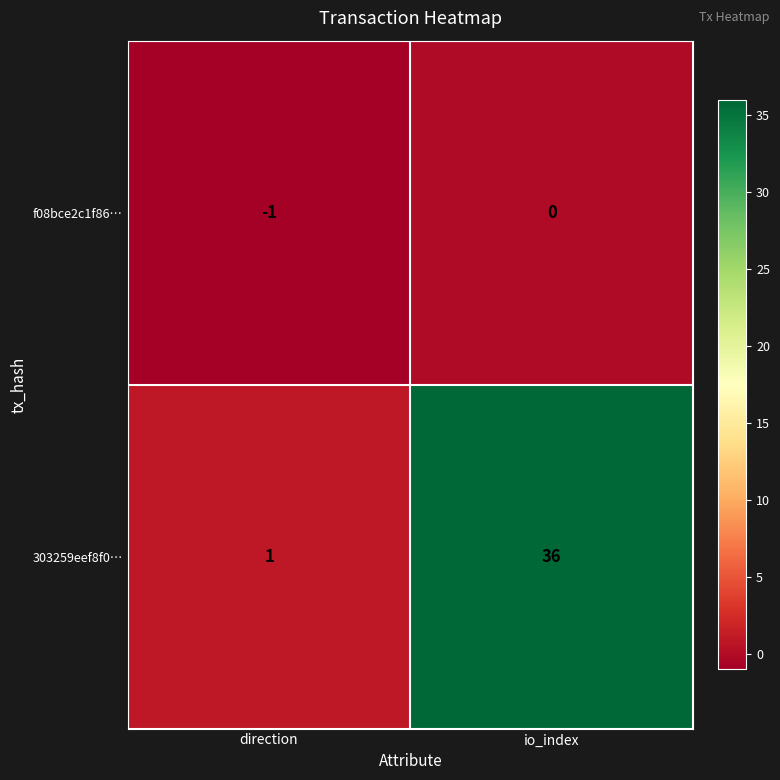

Reading right to left, what are all the values shown in this chart?

f08bce2c1f86…: io_index=0	direction=-1
303259eef8f0…: io_index=36	direction=1